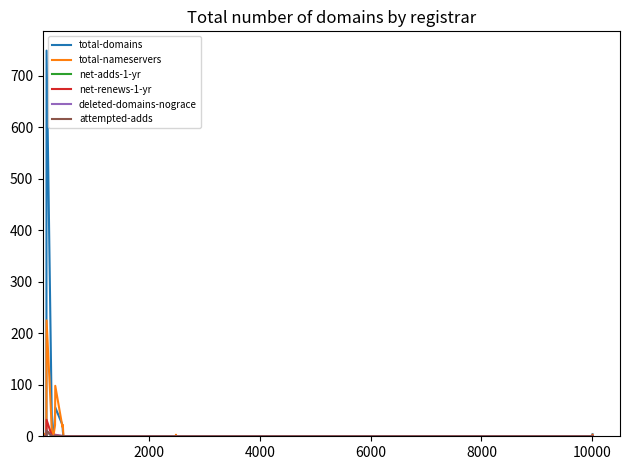

Is this an area chart (filled region under the line)?

No